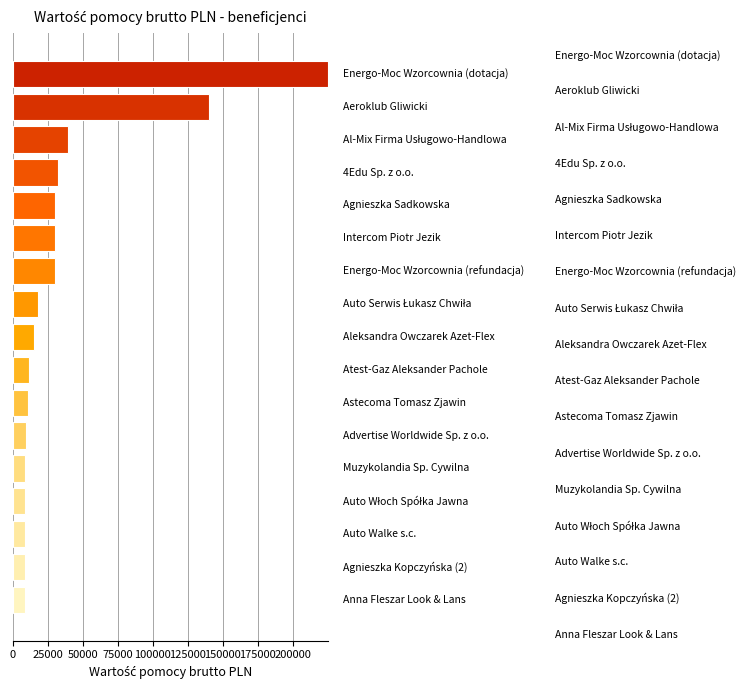

What is the minimum value shown in the chart?

8453.8